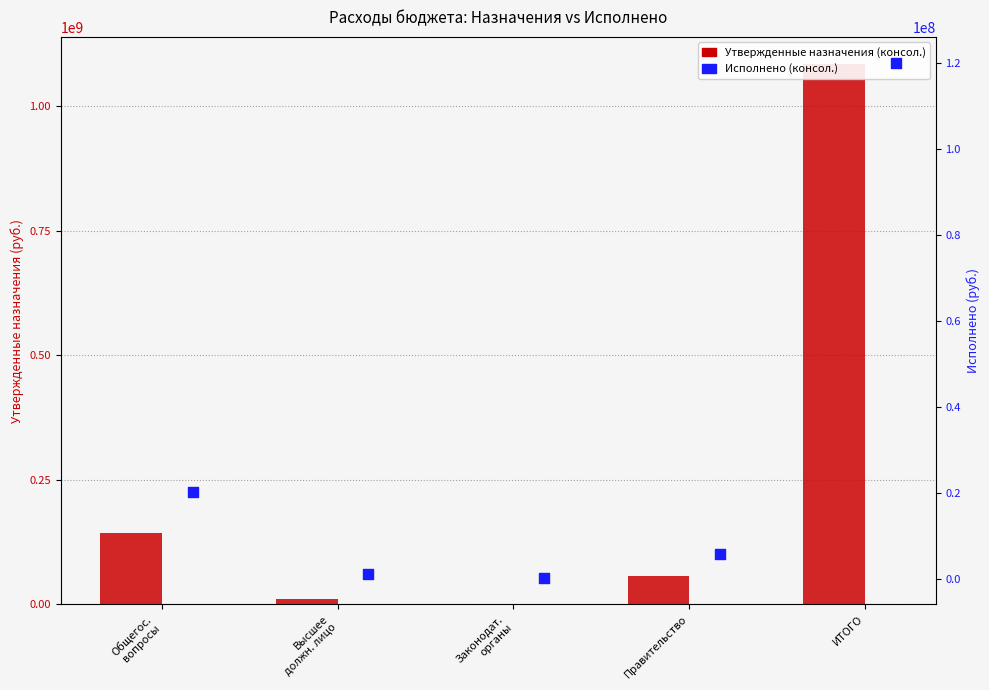

Which series has the largest total across all categories?

Утвержденные назначения (консол.)